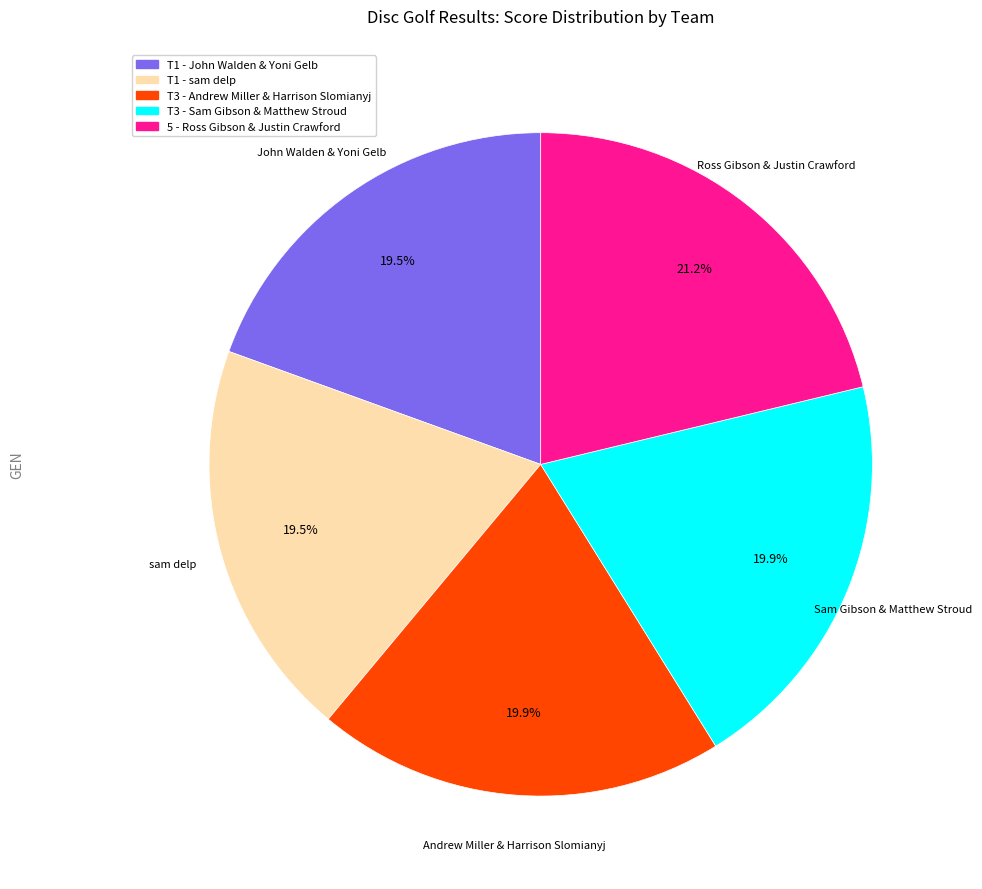

Does any single category account for the majority?

No